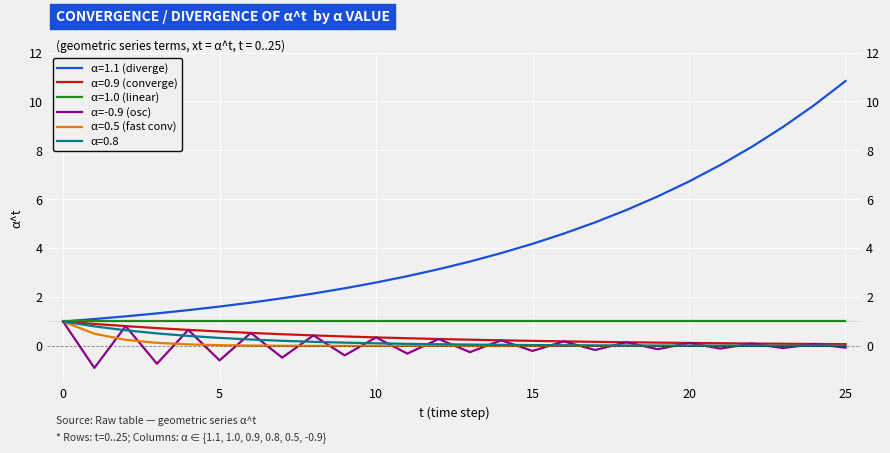

Which has a higher value, 20 or 13?

20